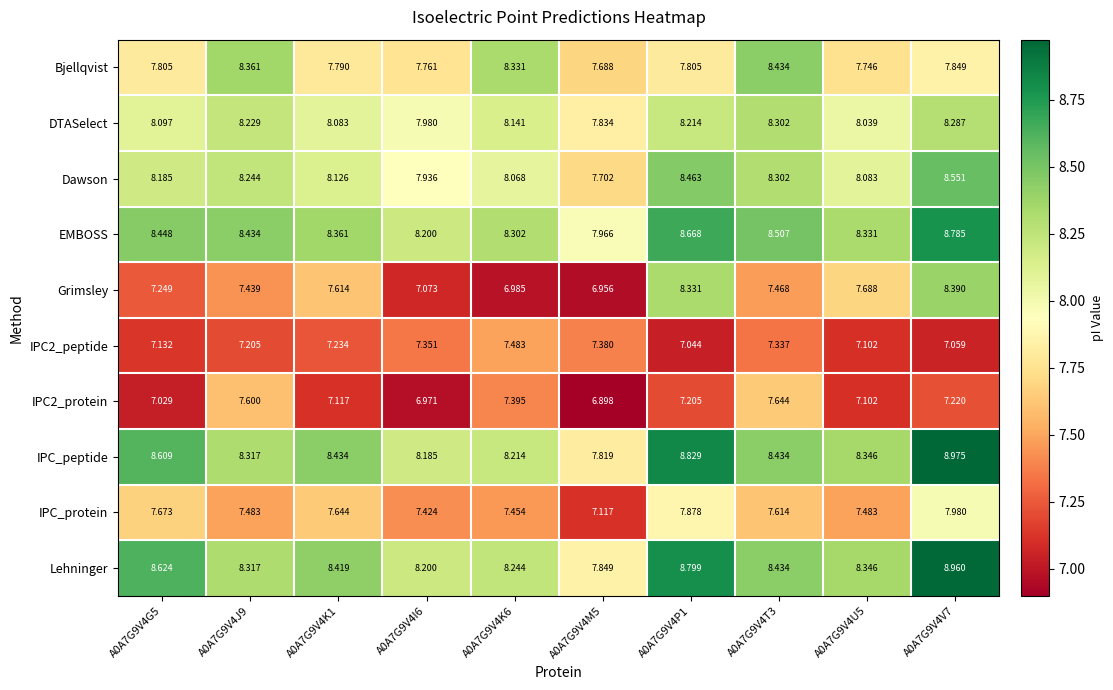

Is the value of IPC2_protein at A0A7G9V4P1 greater than the value of Dawson at A0A7G9V4T3?

No